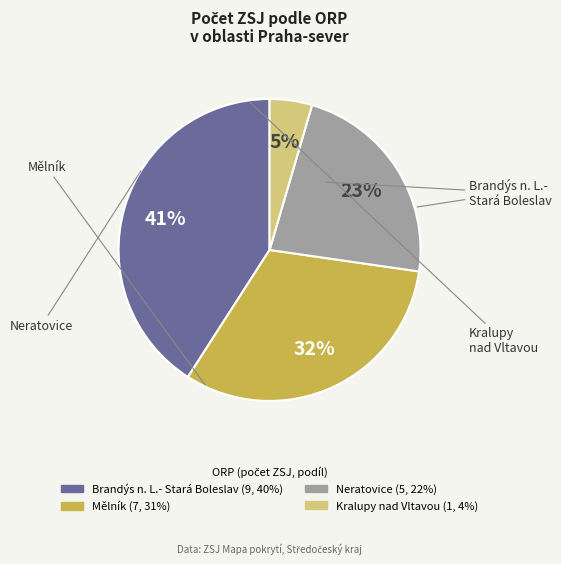

To the nearest percent, what is the difference between the largest and smallest slice percentages?

36%